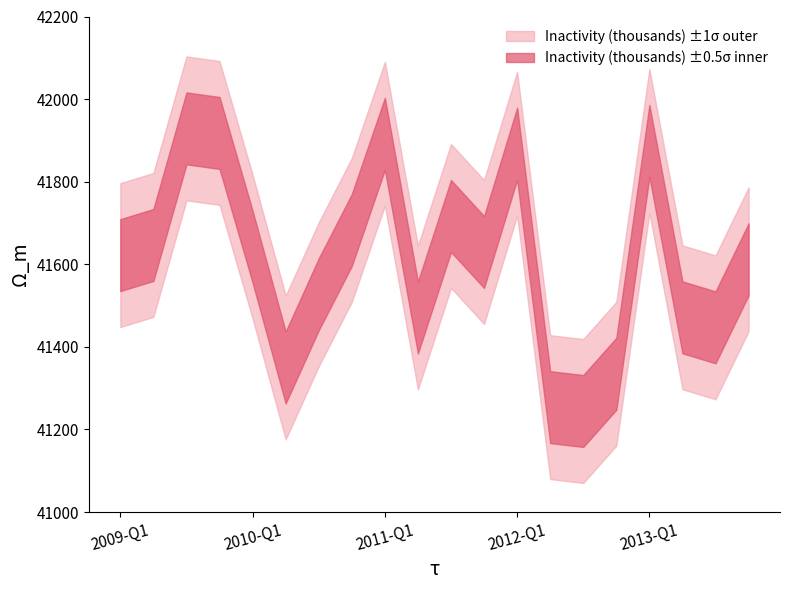

What is the maximum value shown in the chart?

41929.1